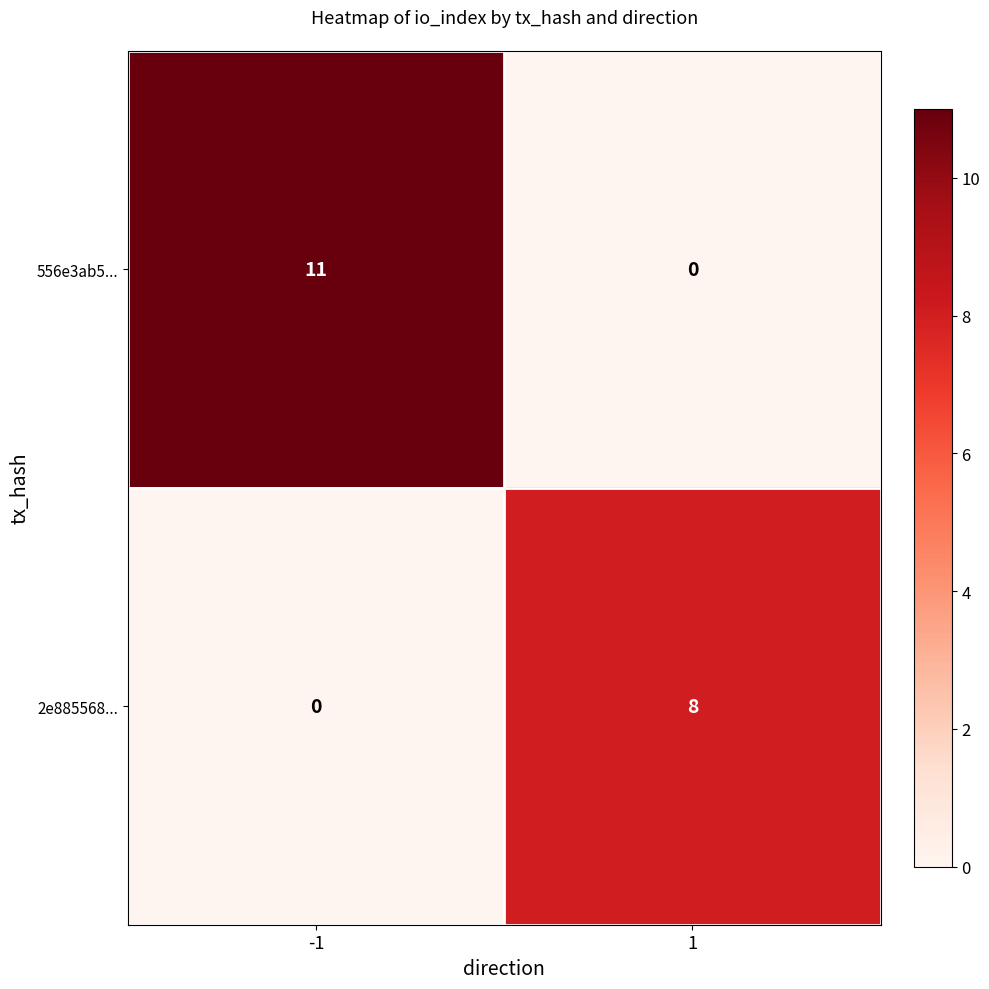

Which series has the largest range (max minus min)?

556e3ab5...